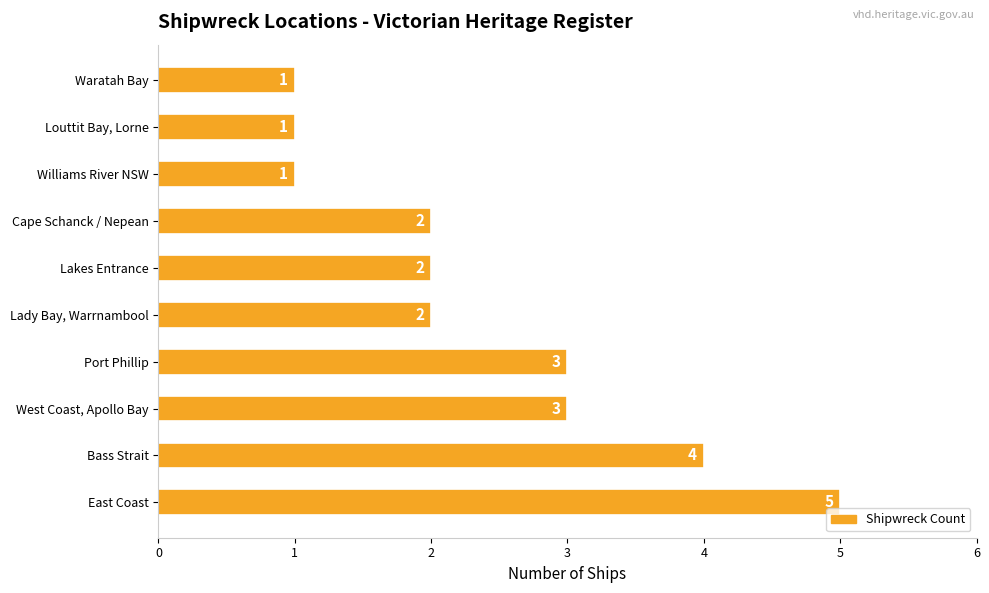

Does the chart contain any negative values?

No